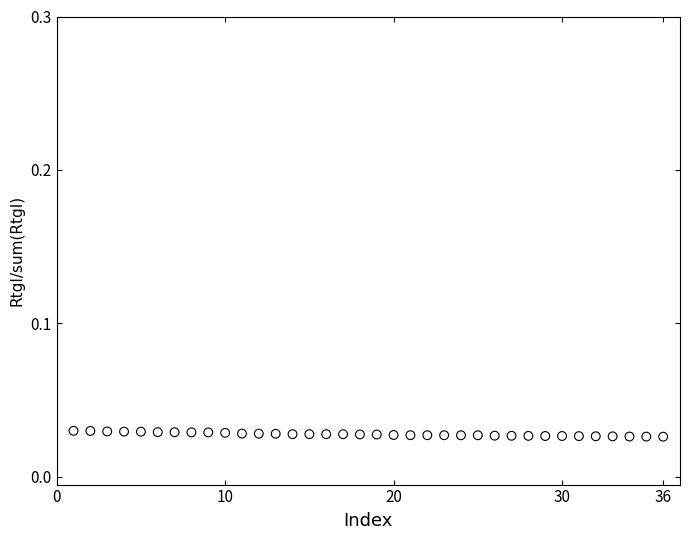

What is the range of X values (max minus min)?

35.0